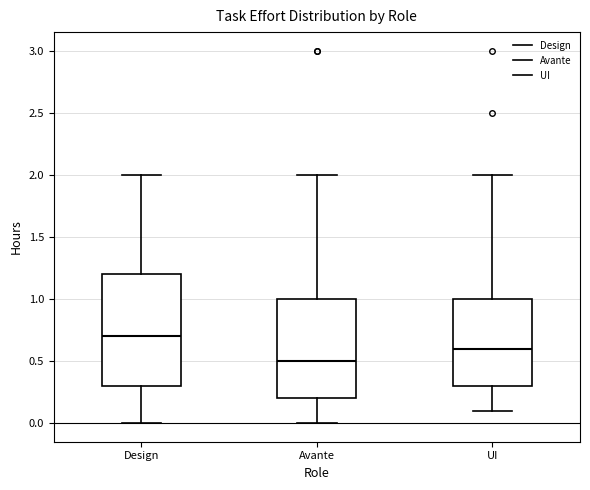

Reading left to right, transcribe this box plot: for each box, give where its median line is, the range the box spans, and where its two whiskers end, as read against the y-axis. The values are not printed on the chart, so give them approximately, as read against the axis.

Design: median 0.7, box 0.3 to 1.2, whiskers 0.0 to 2.0
Avante: median 0.5, box 0.2 to 1.0, whiskers 0.0 to 2.0
UI: median 0.6, box 0.3 to 1.0, whiskers 0.1 to 2.0